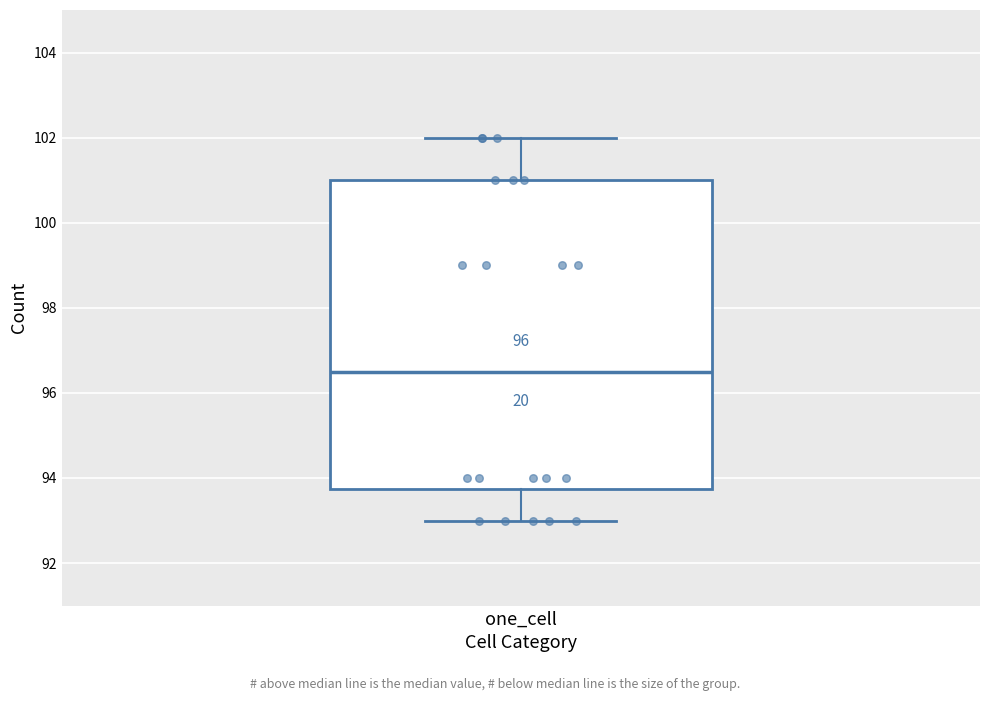

Where is the upper edge of the box for one_cell on the y-axis? The values are not printed on the chart, so give them approximately, as read against the axis.

101.0